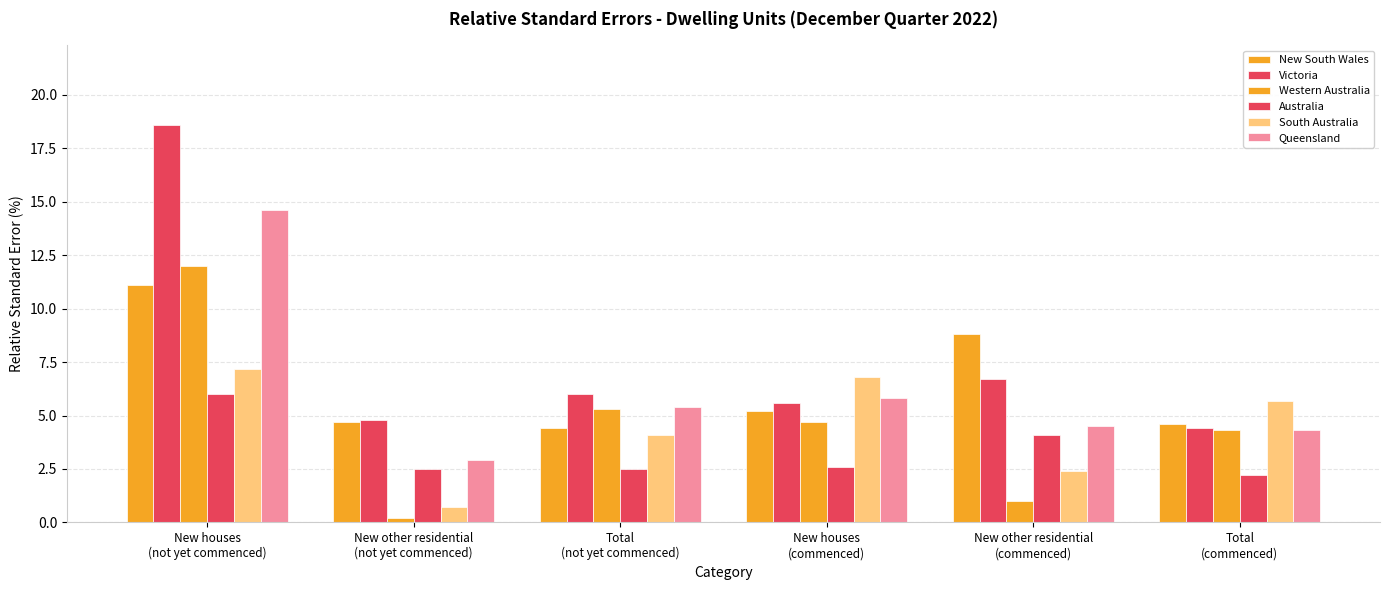

How many data points does each series have?

6